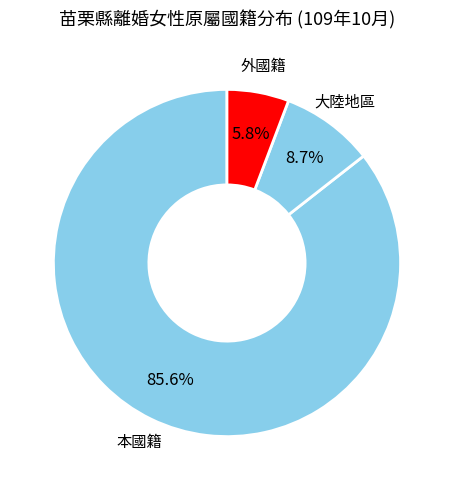

To the nearest percent, what is the combined percentage of 大陸地區 and 外國籍?

14%